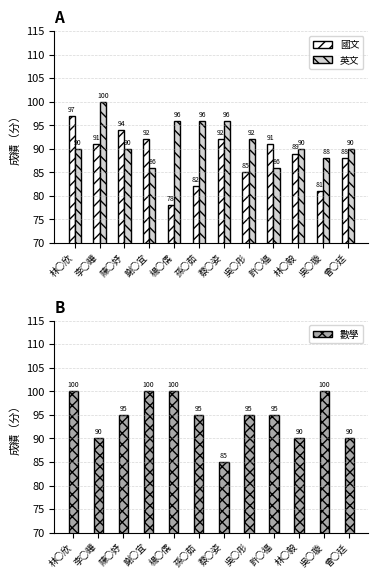

Reading left to right, extract all data points from this chart.

國文: 97	91	94	92	78	82	92	85	91	89	81	88
英文: 90	100	90	86	96	96	96	92	86	90	88	90
數學: 100	90	95	100	100	95	85	95	95	90	100	90